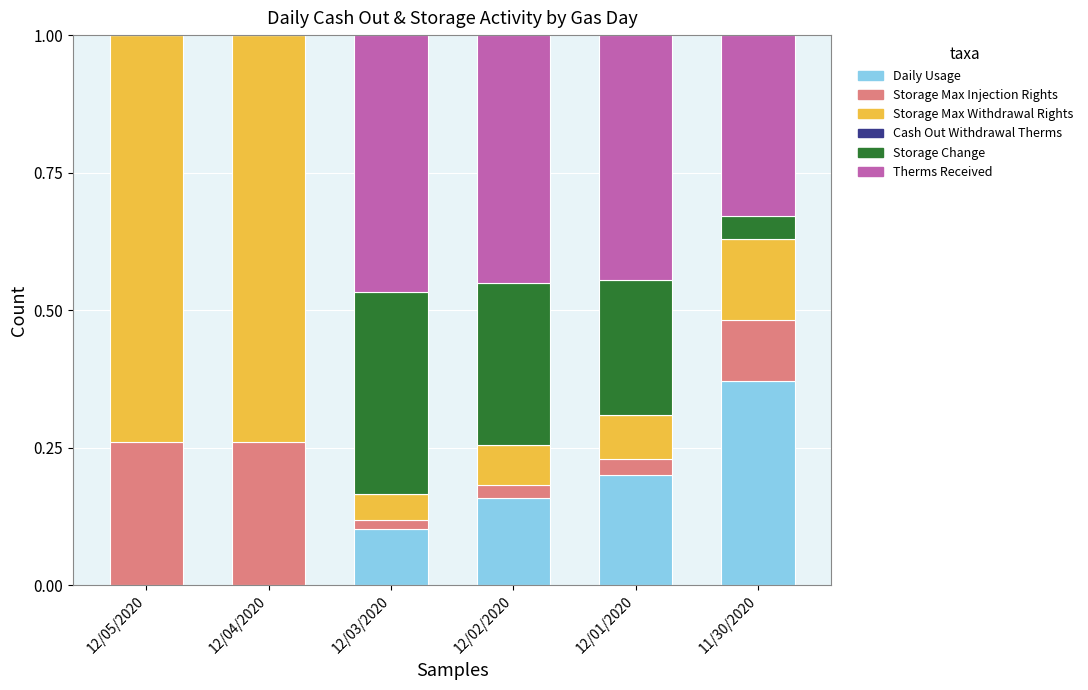

Is it true that Daily Usage equals 0.2 at 12/03/2020?

False